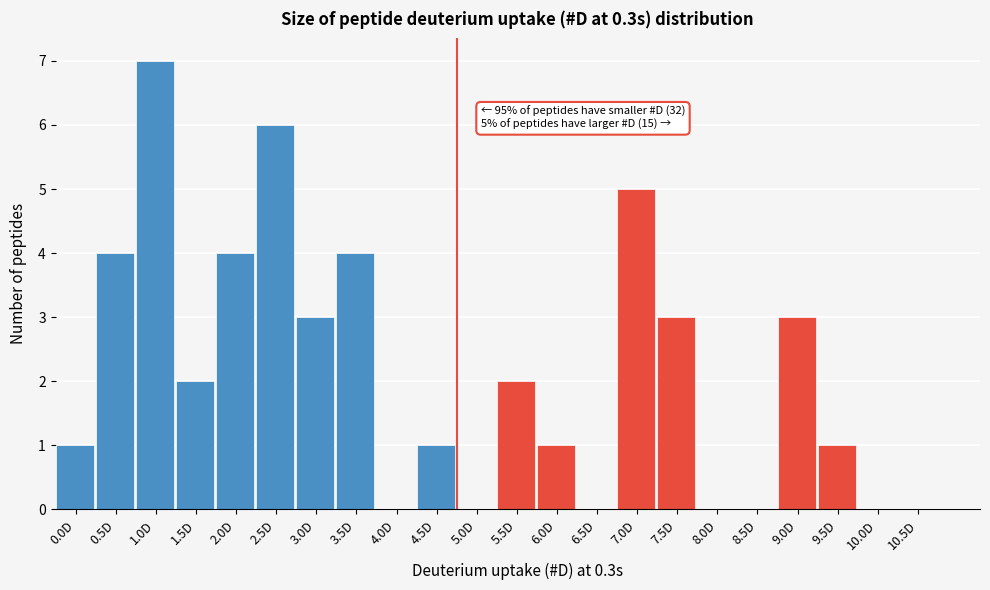

Reading left to right, what are all the values shown in this chart?

0.0D=1	0.5D=4	1.0D=7	1.5D=2	2.0D=4	2.5D=6	3.0D=3	3.5D=4	4.0D=0	4.5D=1	5.0D=0	5.5D=2	6.0D=1	6.5D=0	7.0D=5	7.5D=3	8.0D=0	8.5D=0	9.0D=3	9.5D=1	10.0D=0	10.5D=0